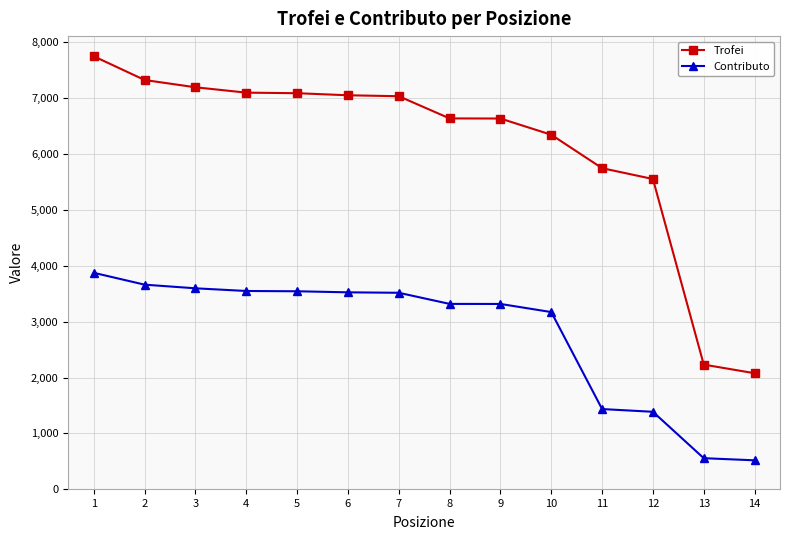

True or false: Trofei has a value of 9759 at 5.

False